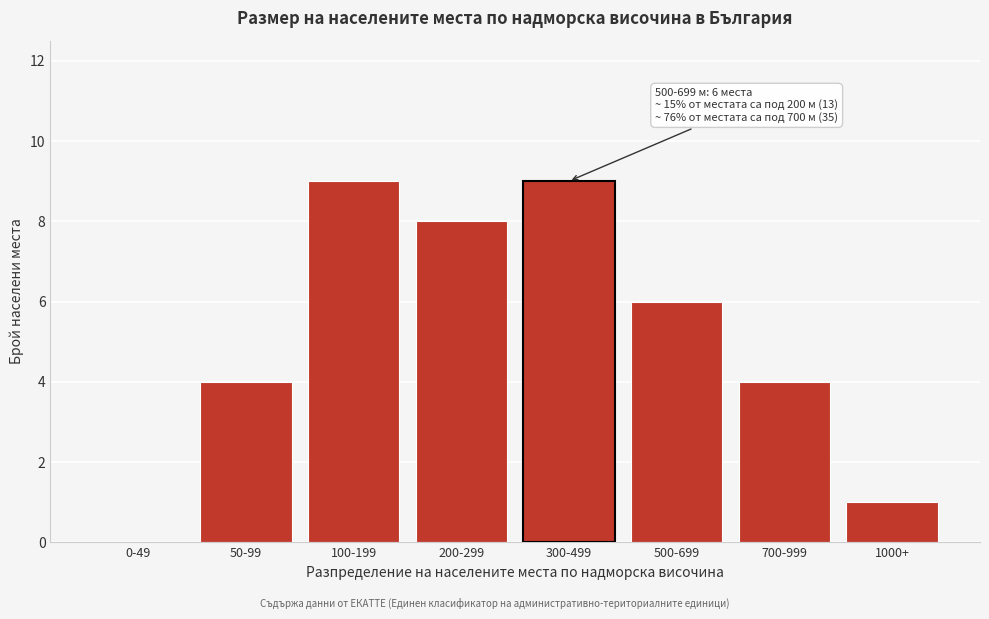

Reading right to left, what are all the values shown in this chart?

1000+=1	700-999=4	500-699=6	300-499=9	200-299=8	100-199=9	50-99=4	0-49=0